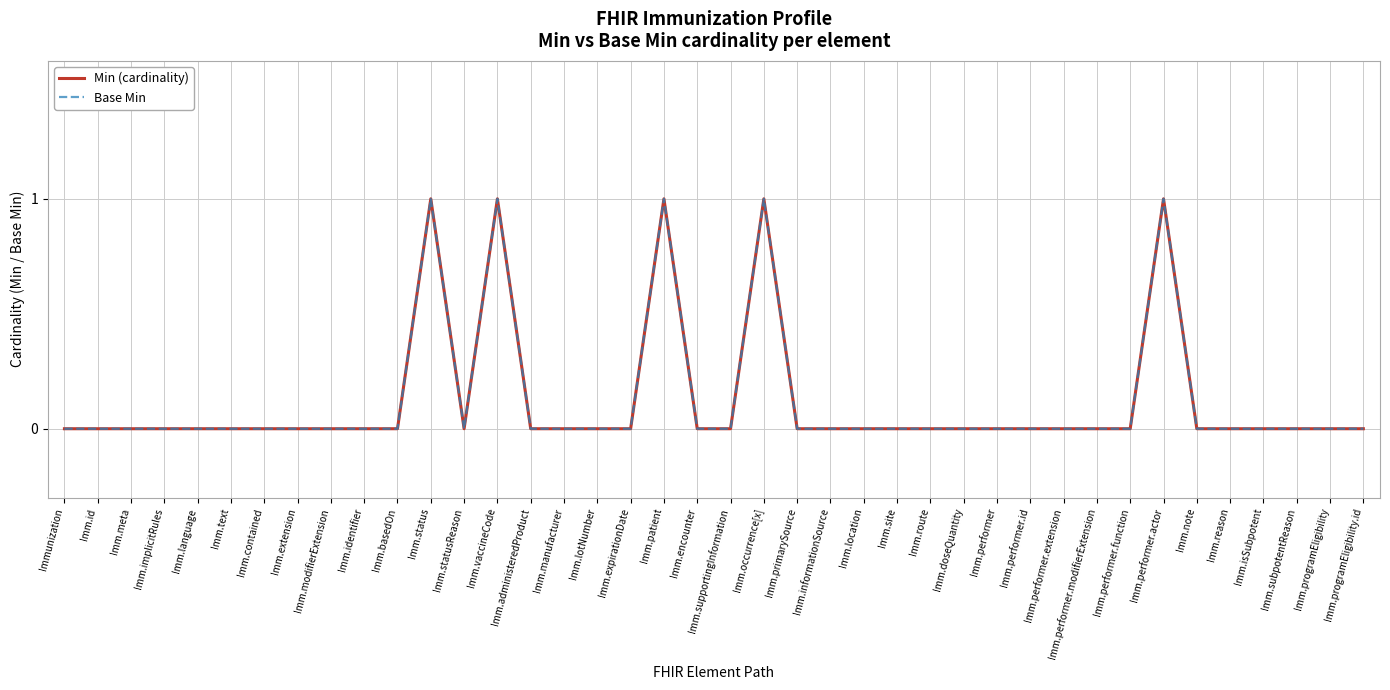

Does the chart display data point markers on the line(s)?

No